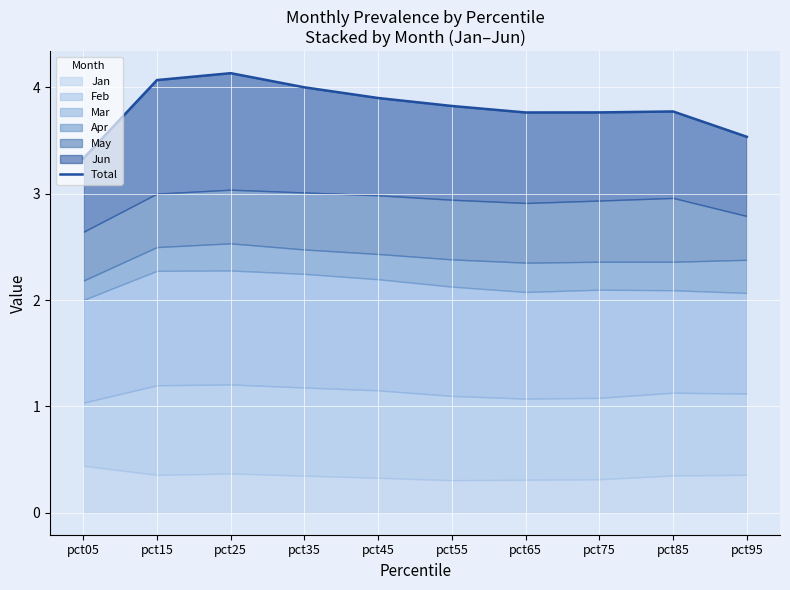

True or false: the data shows 4.1 at pct15.

True